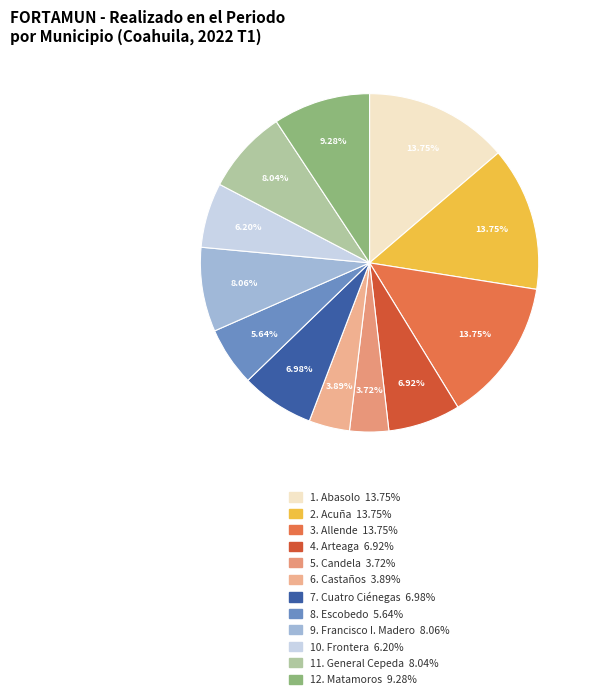

Count the number of slices in the pie.

12